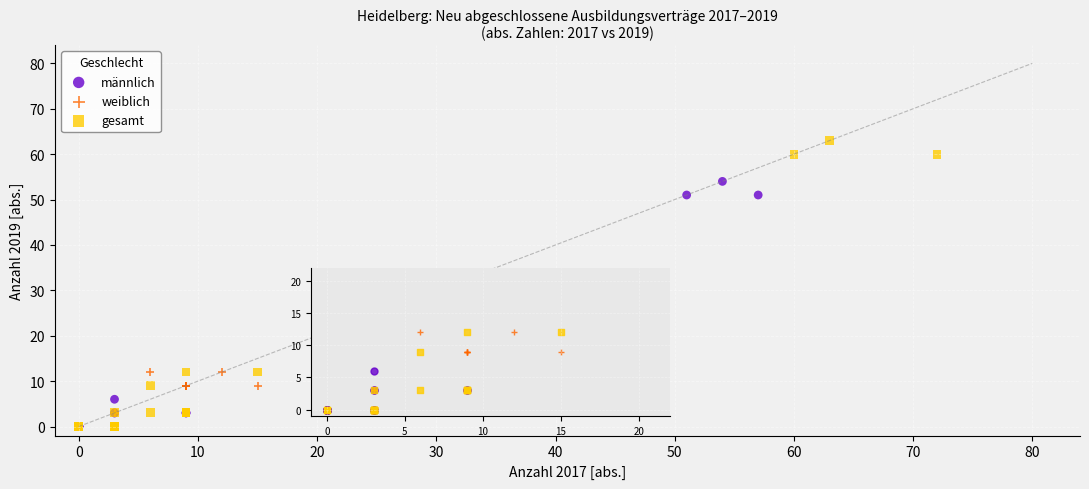

Which series has the widest spread of Y values?

gesamt